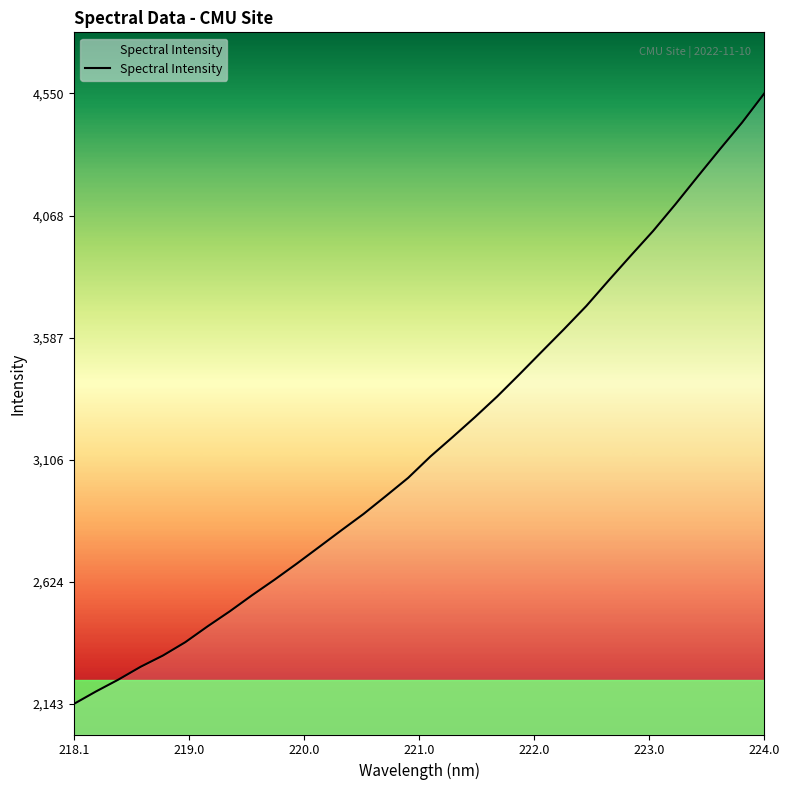

True or false: the data has more than 1 interior local peaks.

False